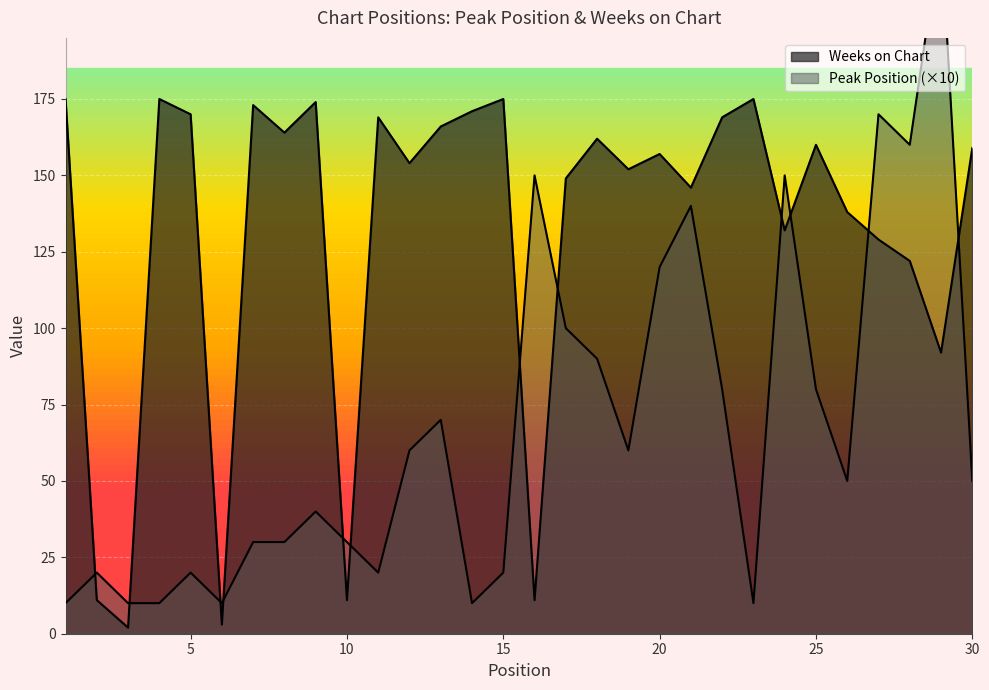

What are all the series names shown in the legend?

Peak Position, Weeks on Chart